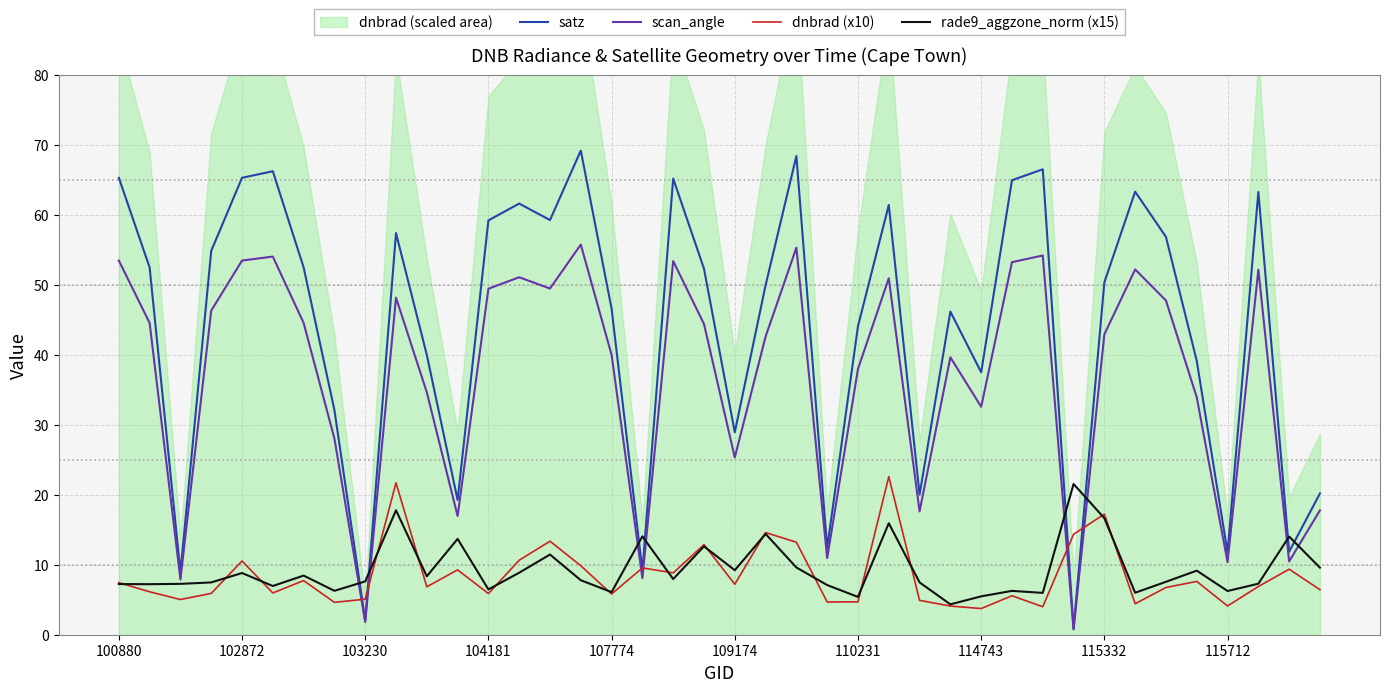

At which category is the sum across all series the highest?

25